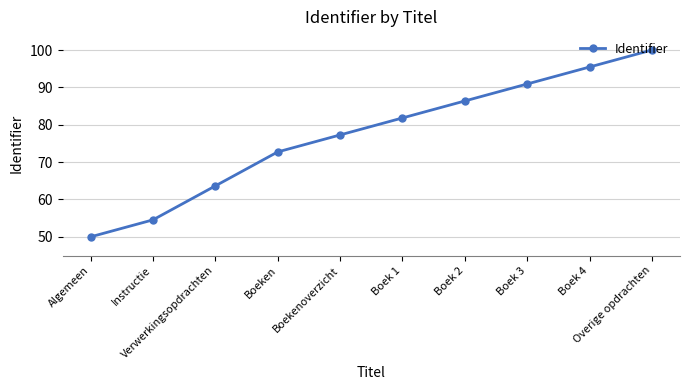

What is the change in value from Verwerkingsopdrachten to Boeken?

+9.1